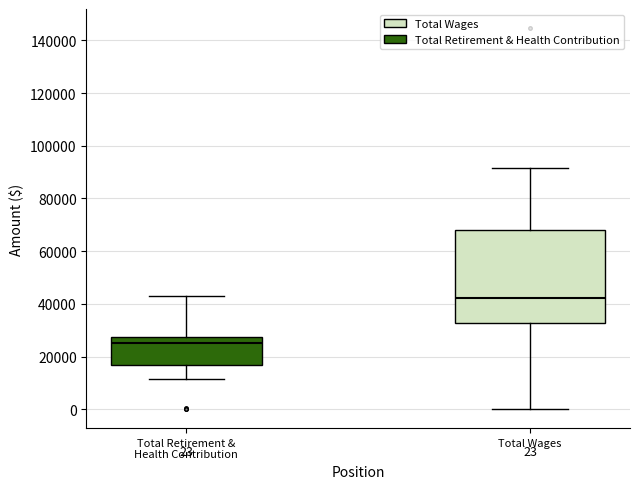

Which box has the highest median line?

Total Wages